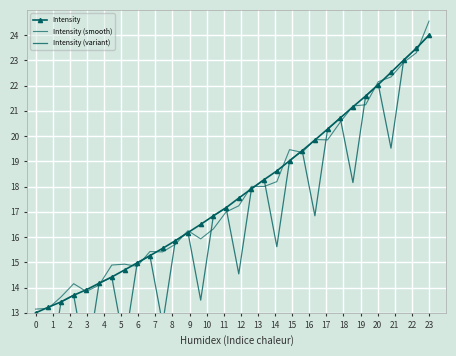

True or false: Intensity (variant) and Intensity cross at least once.

False